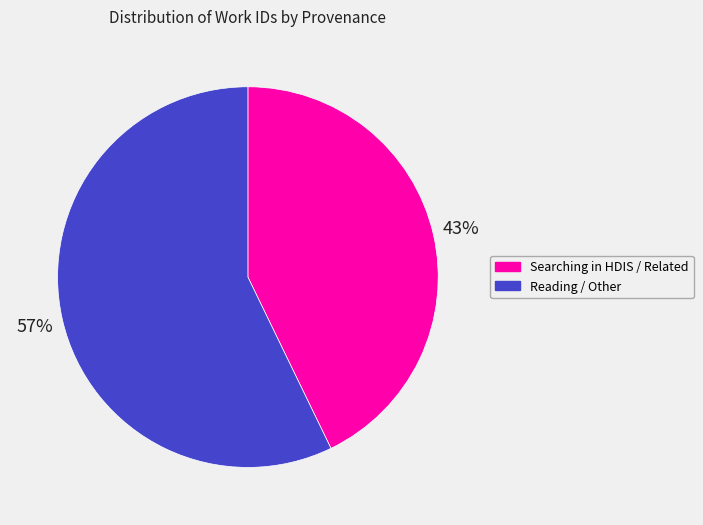

To the nearest percent, what is the average slice percentage?

50%